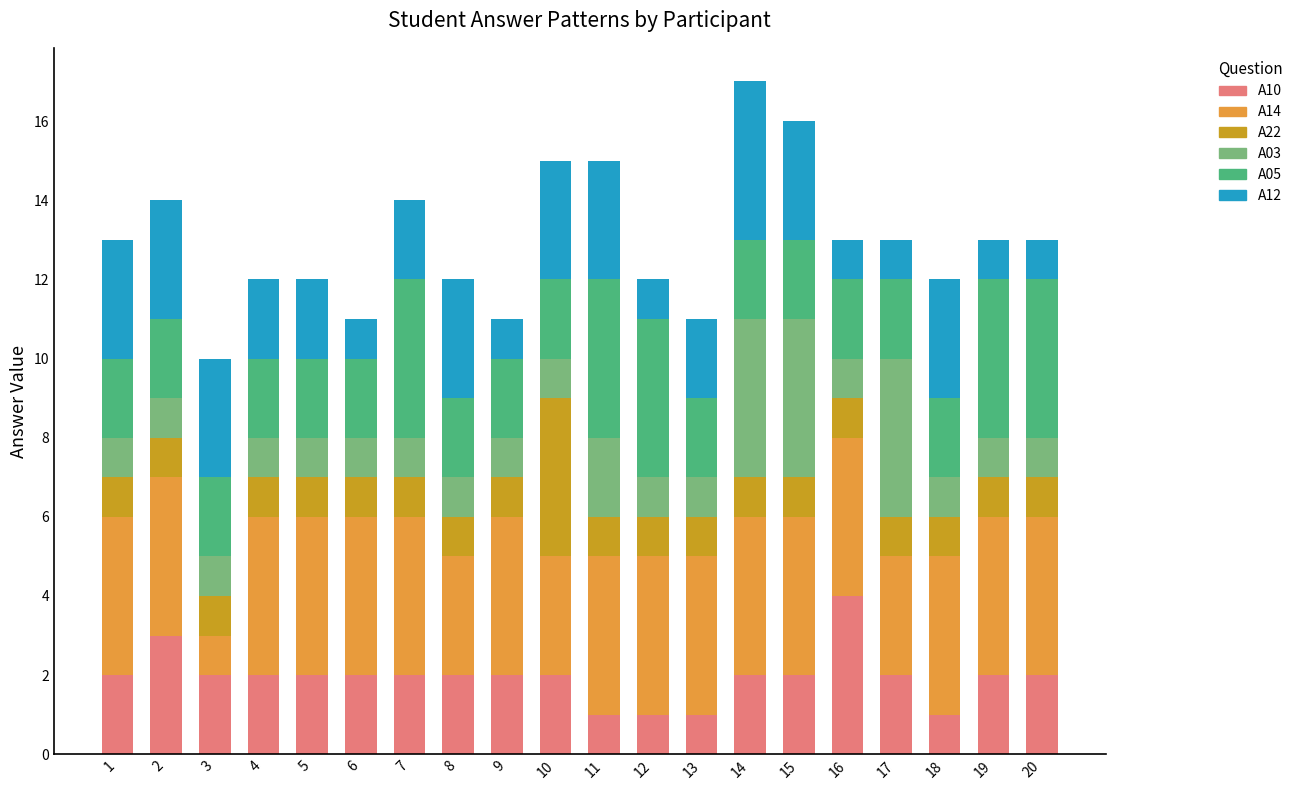

Which category has the highest value in the A10 series?

16